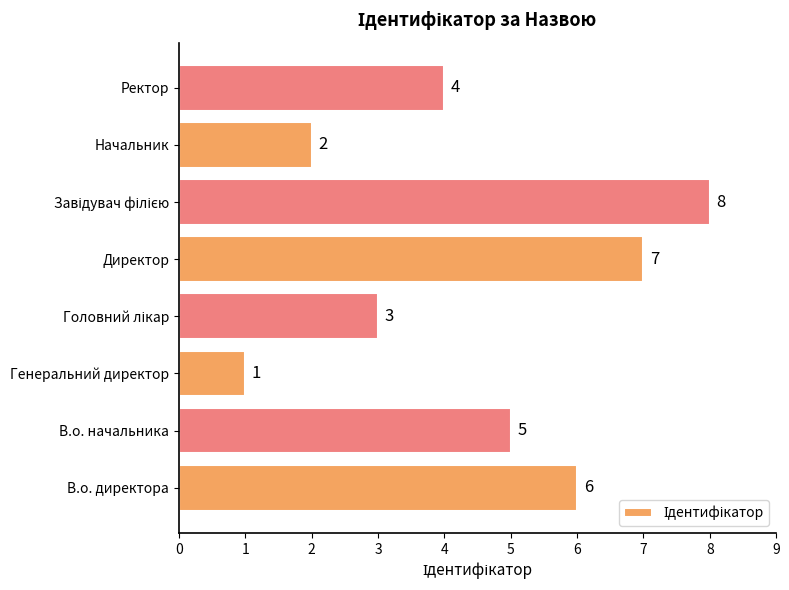

Are the bars horizontal?

Yes